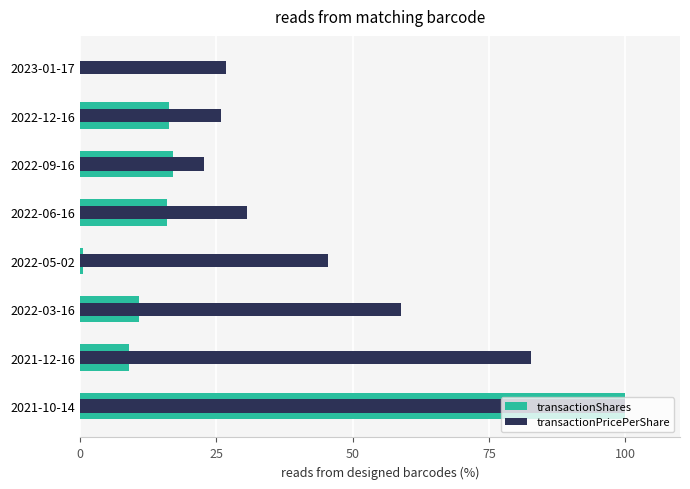

What is the total value across all series at 2022-05-02?

46.1